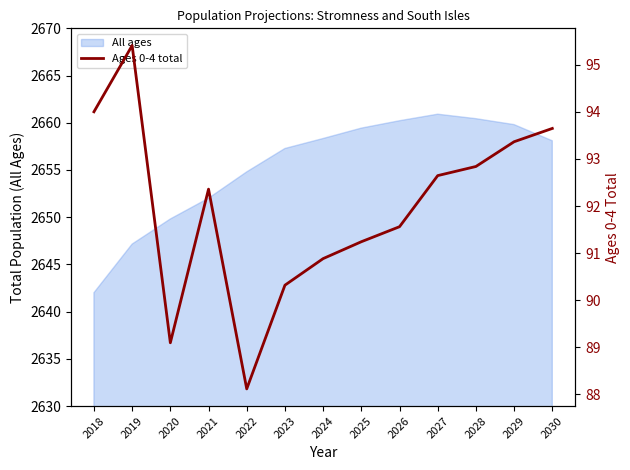

The value of All ages at 2025 is 2659.4. True or false?

True